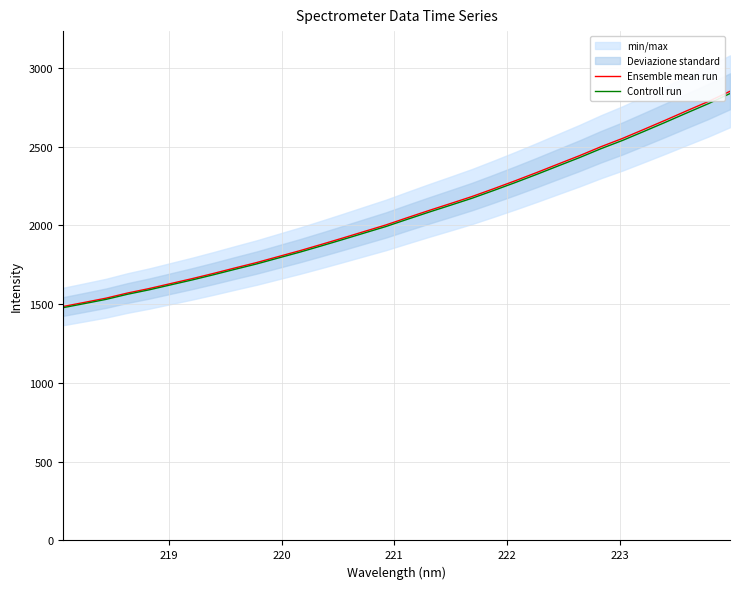

What is the minimum value for Controll run?

1477.1